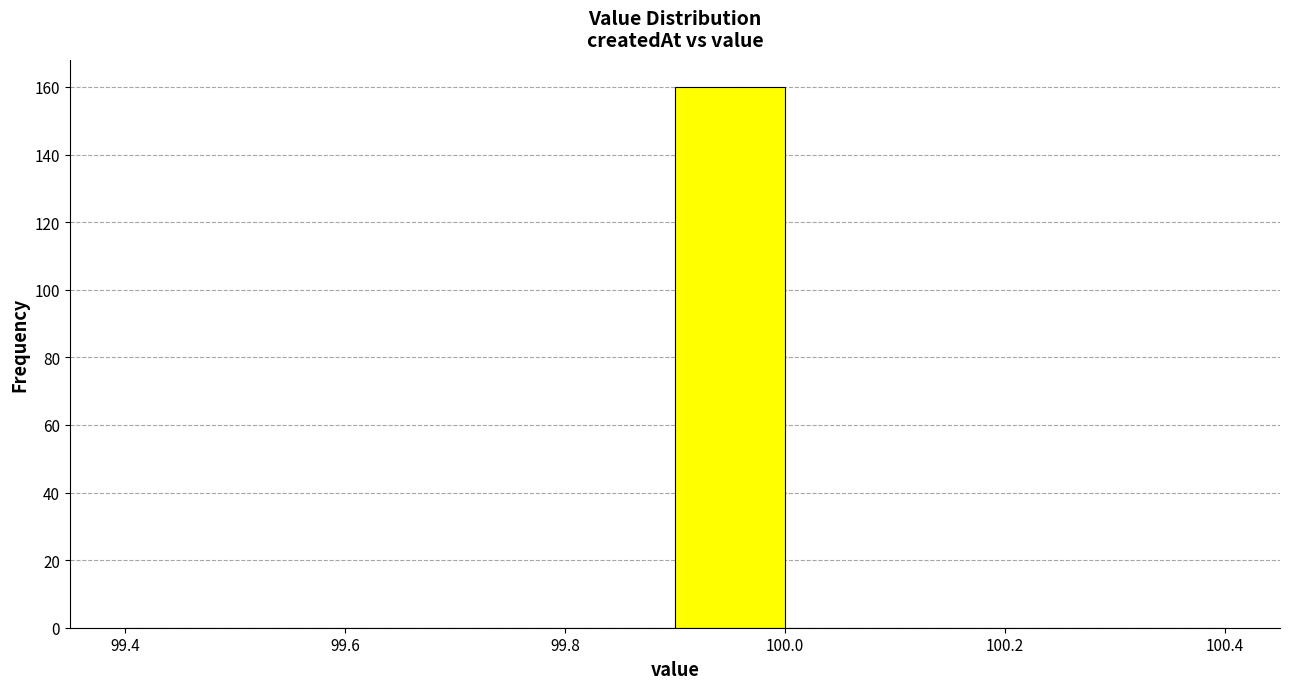

How tall is the bar that spans 99.9 to 100.0 on the x-axis? The values are not printed on the chart, so give them approximately, as read against the axis.

160